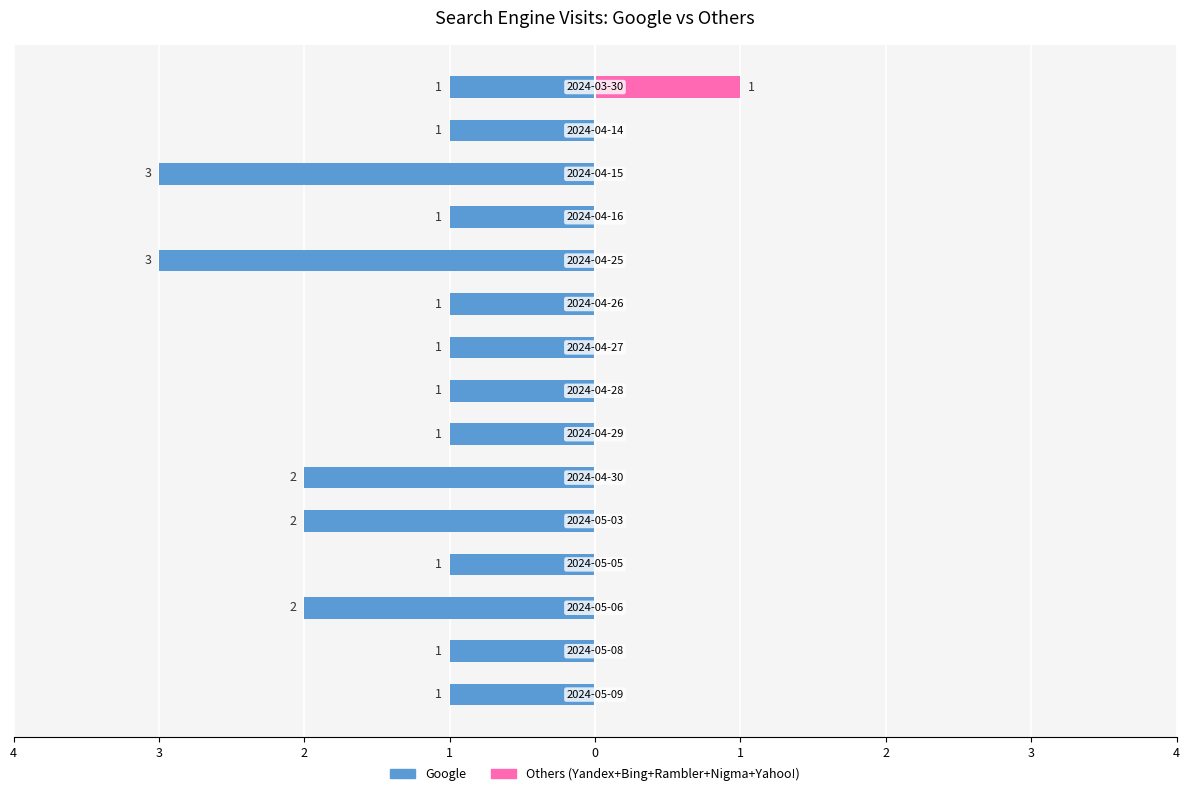

Which series changed the most between 9 and 10?

Google